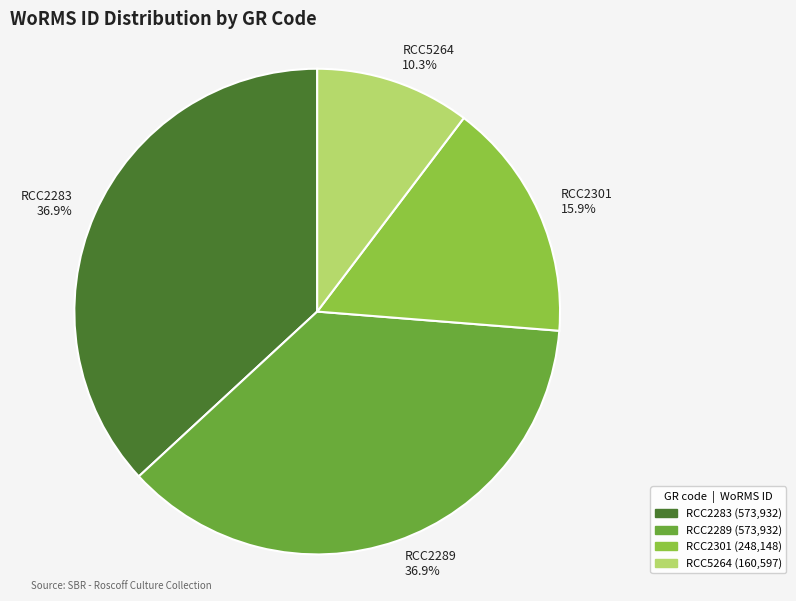

Which slice is the smallest?

RCC5264